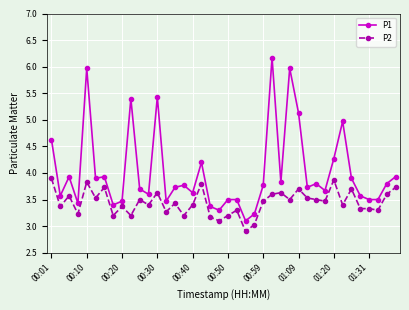

Which series has the largest range (max minus min)?

P1